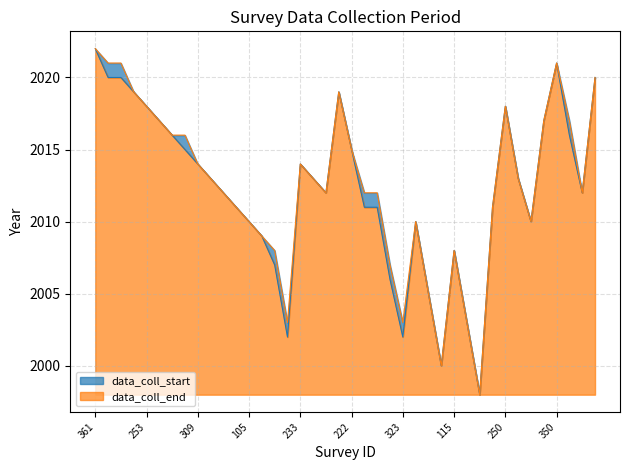

What is the difference between the maximum and minimum values in the data_coll_end series?

24